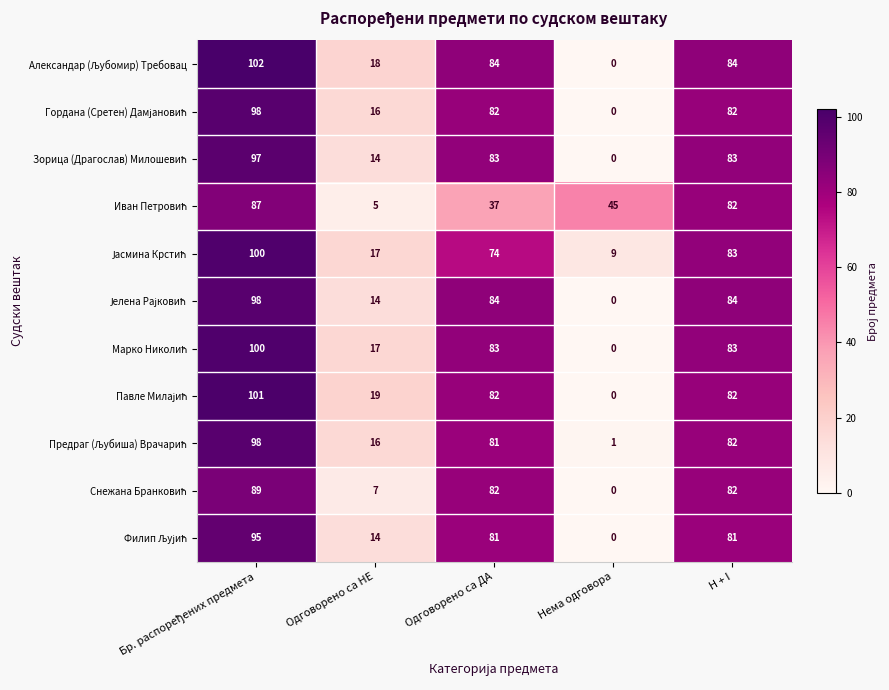

At how many categories does at least one series exceed 41?

4